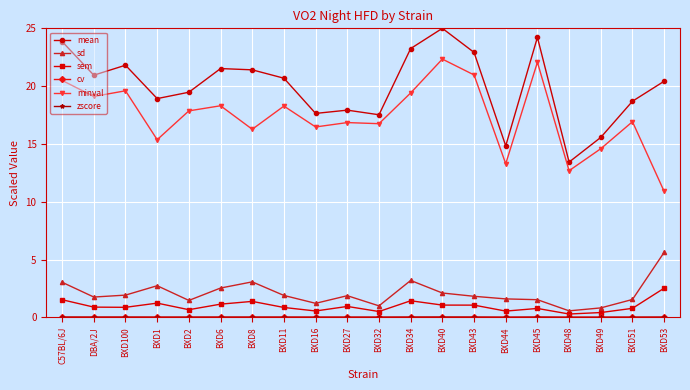

Which series has the largest total across all categories?

mean